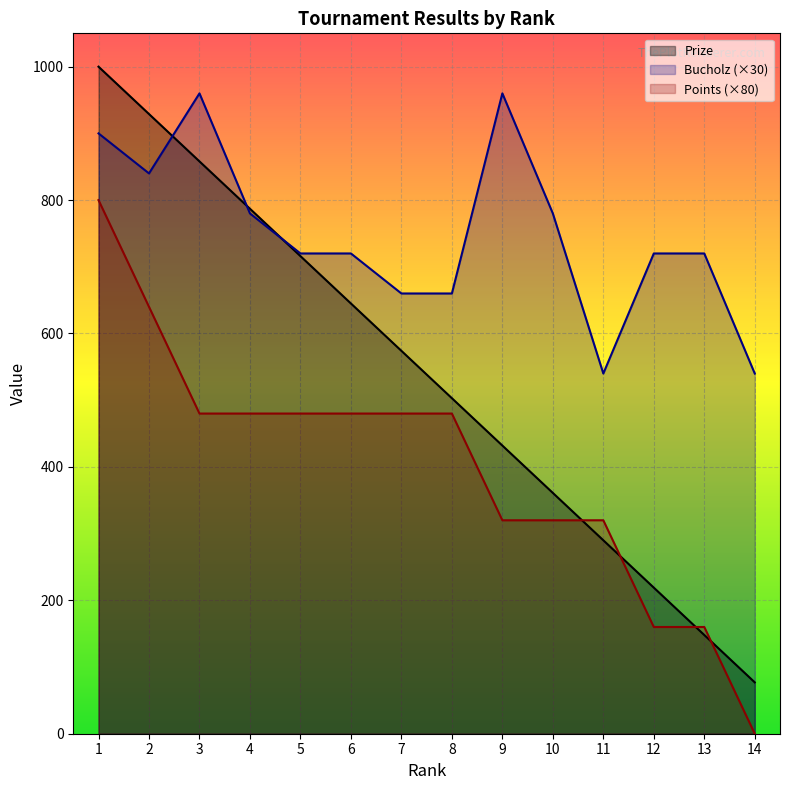

What is the sum of the Bucholz (×30) values at 14 and 11?

1080